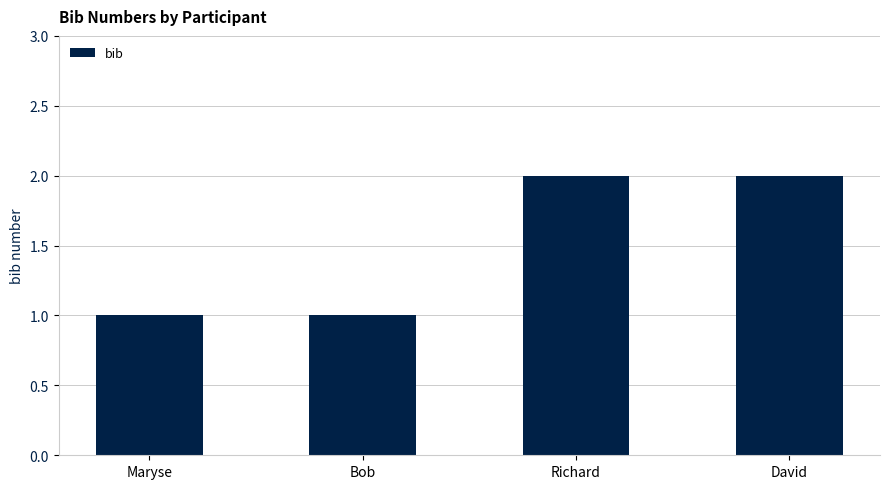

What is the sum of the values at Richard and David?

4